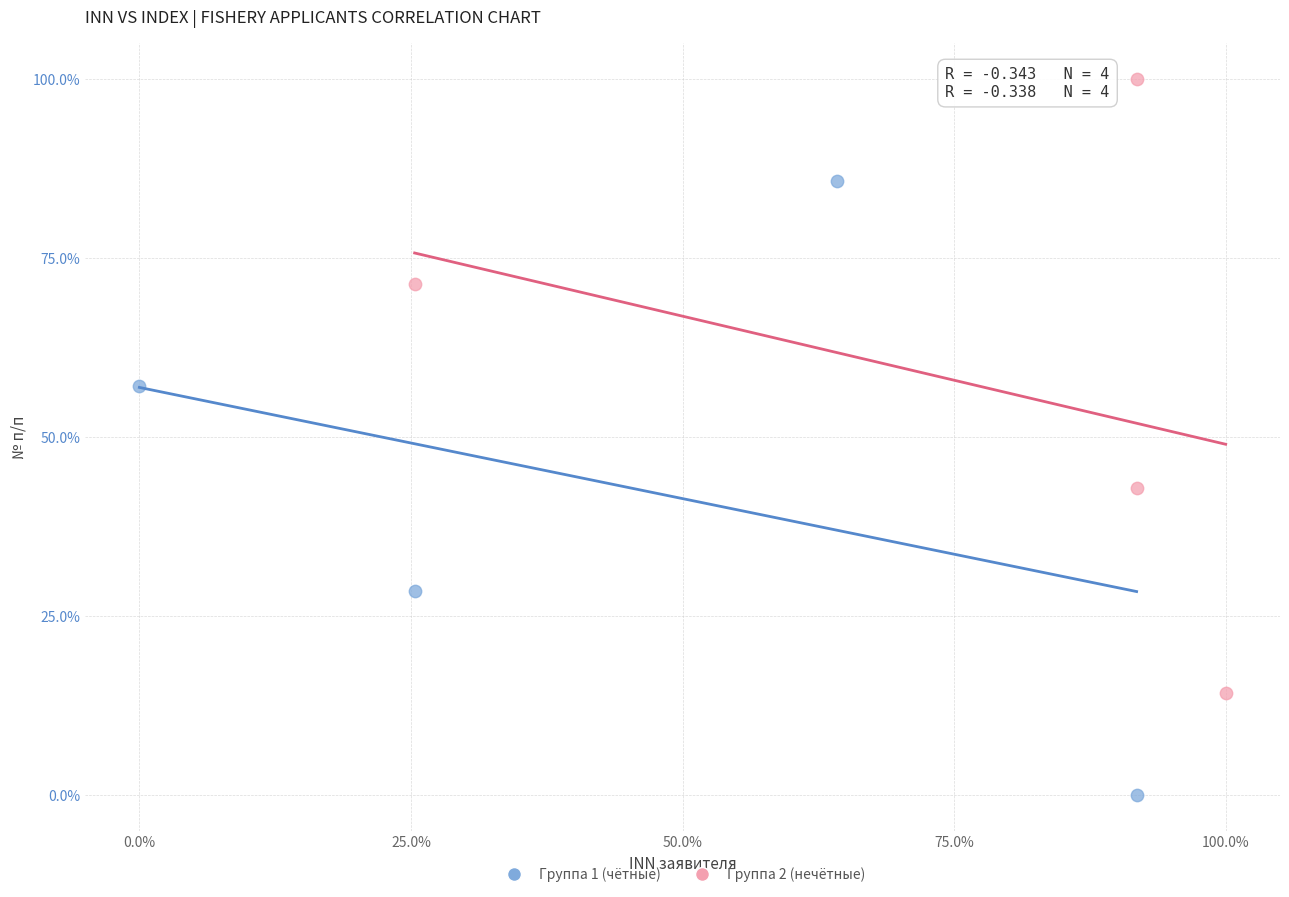

Which series reaches the minimum Y coordinate?

Группа 1 (чётные)